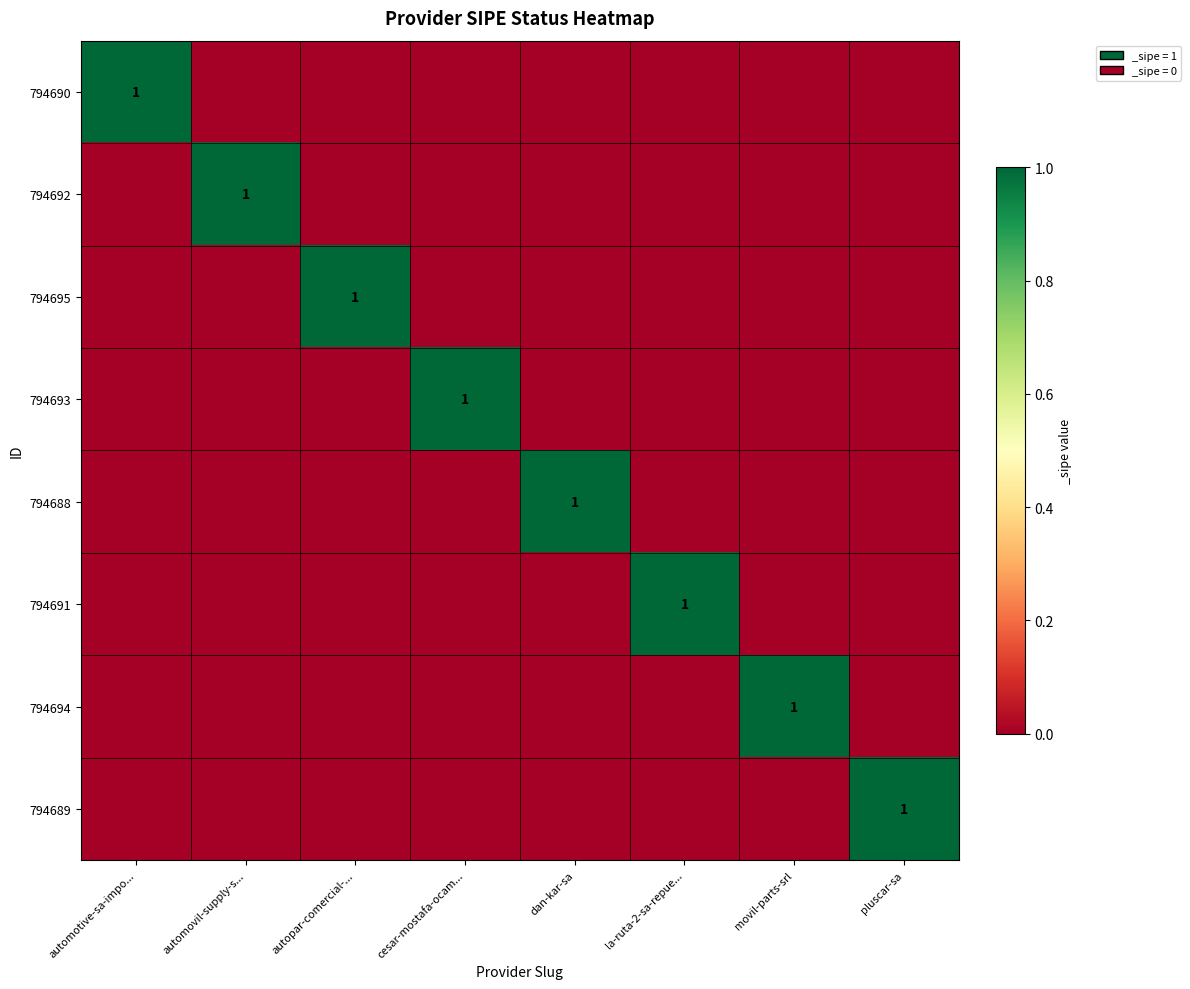

The 794695 series shows 2 at autopar-comercial-.... True or false?

False